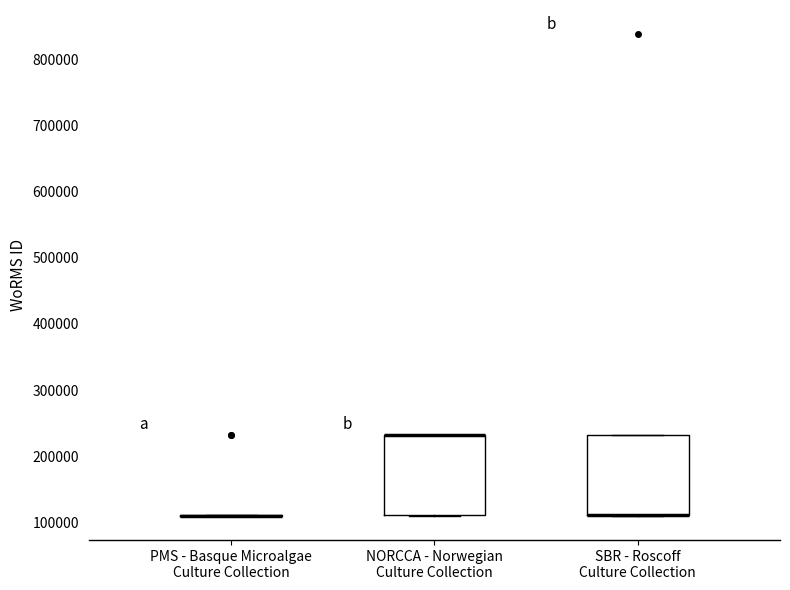

Where is the upper edge of the box for NORCCA - Norwegian Culture Collection on the y-axis? The values are not printed on the chart, so give them approximately, as read against the axis.

230000